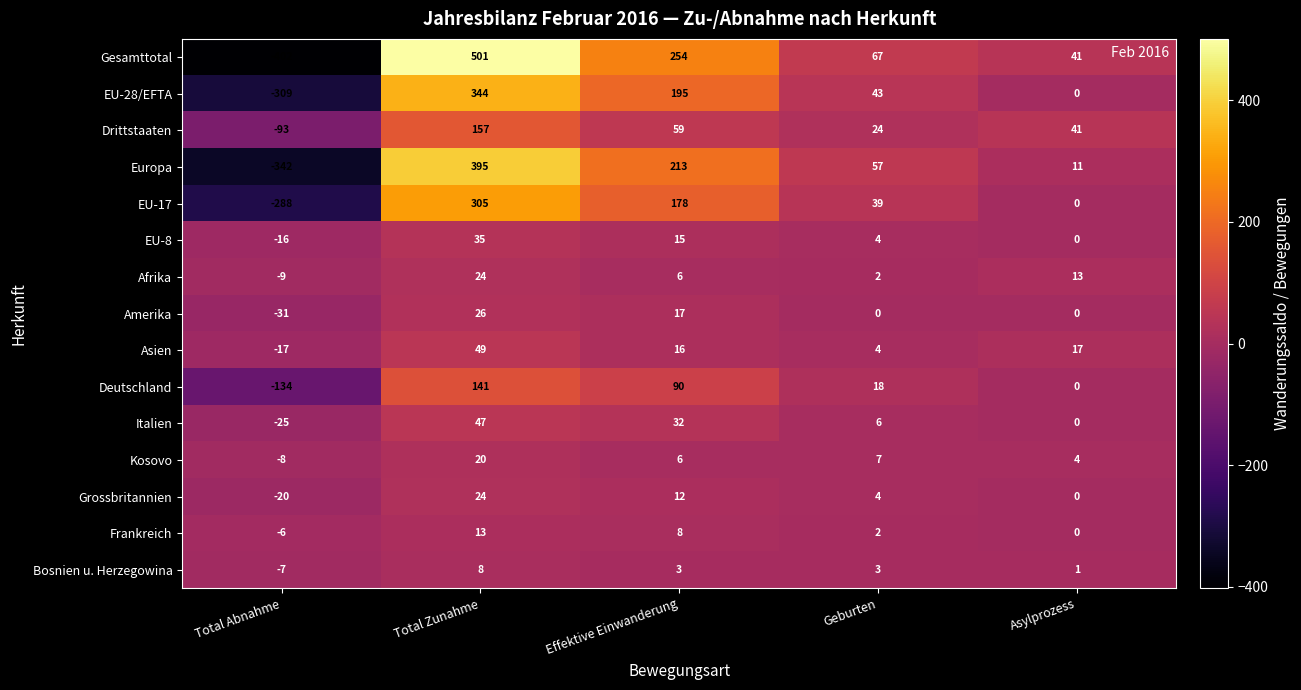

What is the spread (max minus min) of values at Total Zunahme?

493